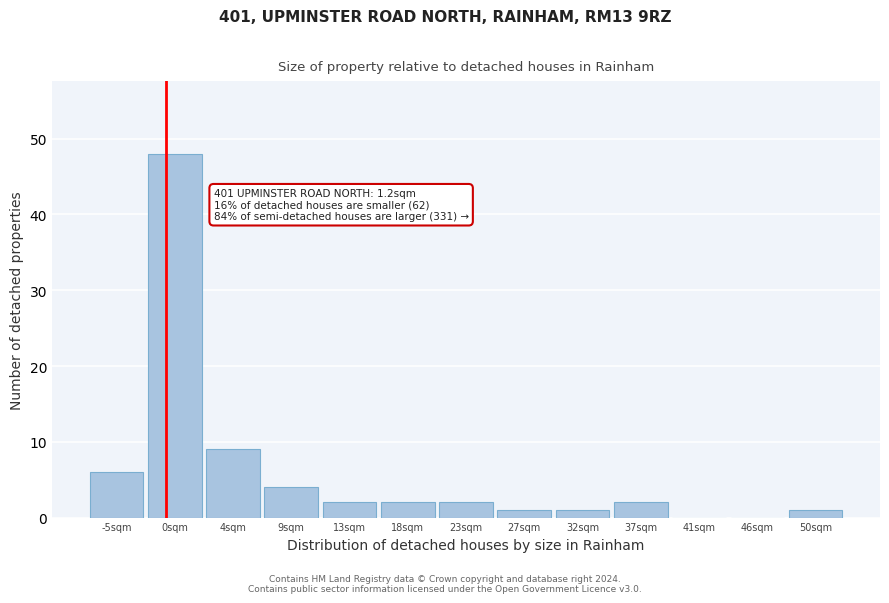

Reading left to right, list all the values displayed in this chart.

-5sqm=6	0sqm=48	4sqm=9	9sqm=4	13sqm=2	18sqm=2	23sqm=2	27sqm=1	32sqm=1	37sqm=2	41sqm=0	46sqm=0	50sqm=1